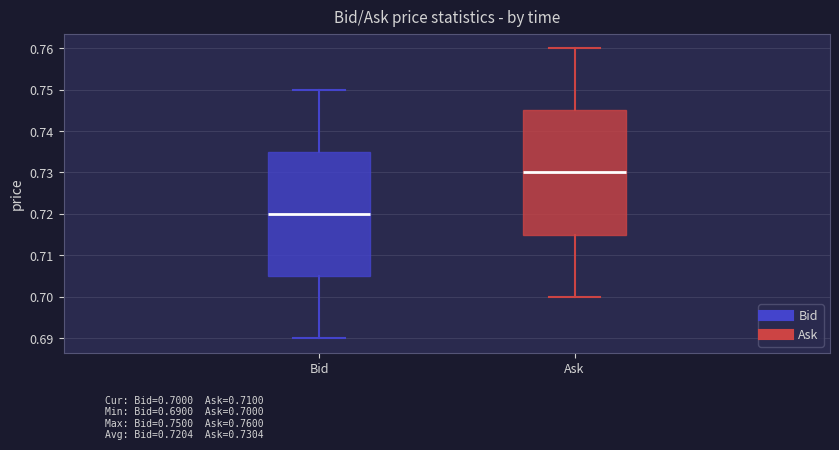

Reading left to right, read every box against the y-axis: the position of its median line, the range the box covers, and the ends of its whiskers. The values are not printed on the chart, so give them approximately, as read against the axis.

Bid: median 0.720, box 0.705 to 0.735, whiskers 0.690 to 0.750
Ask: median 0.730, box 0.715 to 0.745, whiskers 0.700 to 0.760